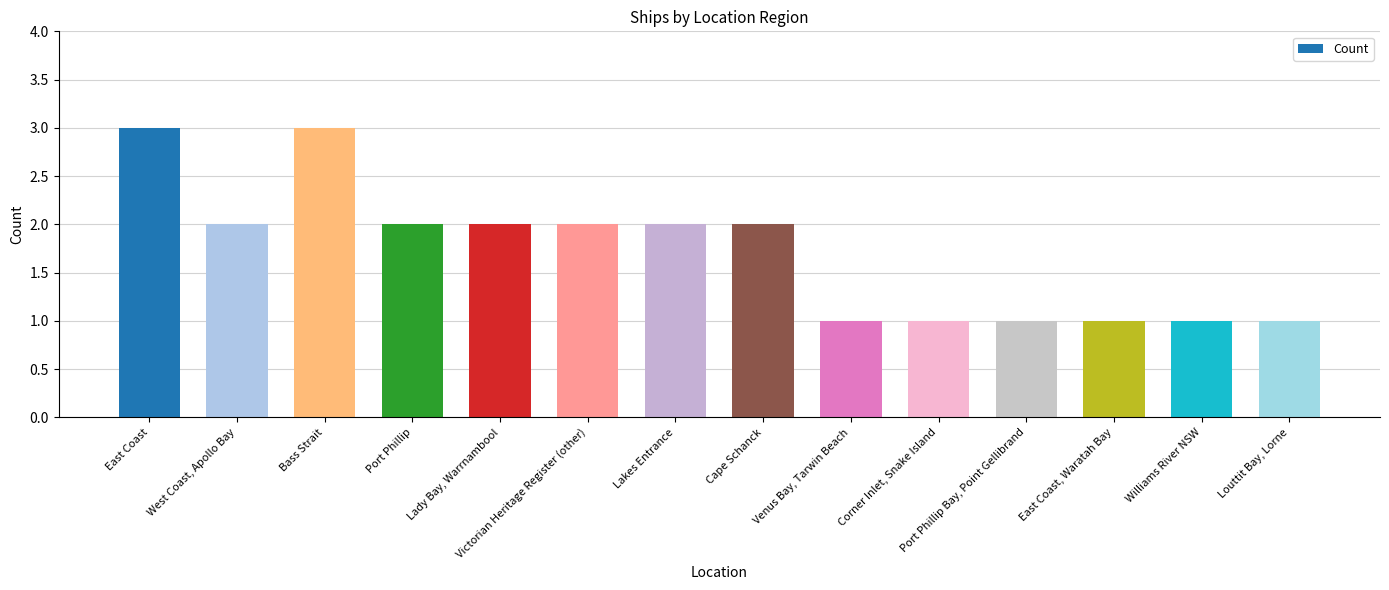

What is the approximate value at East Coast?

3